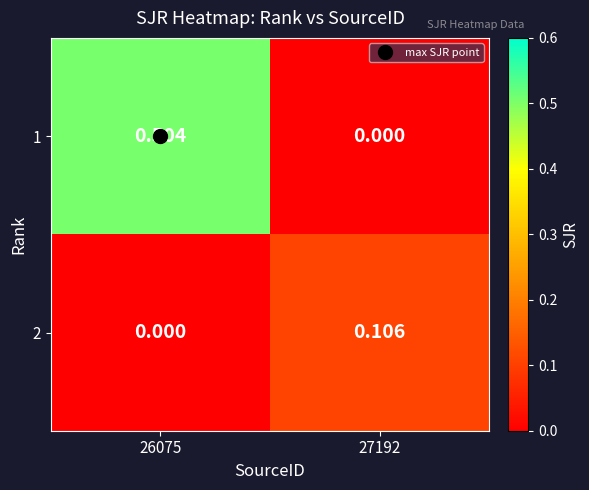

Is the value of 2 at 26075 greater than the value of 1 at 26075?

No